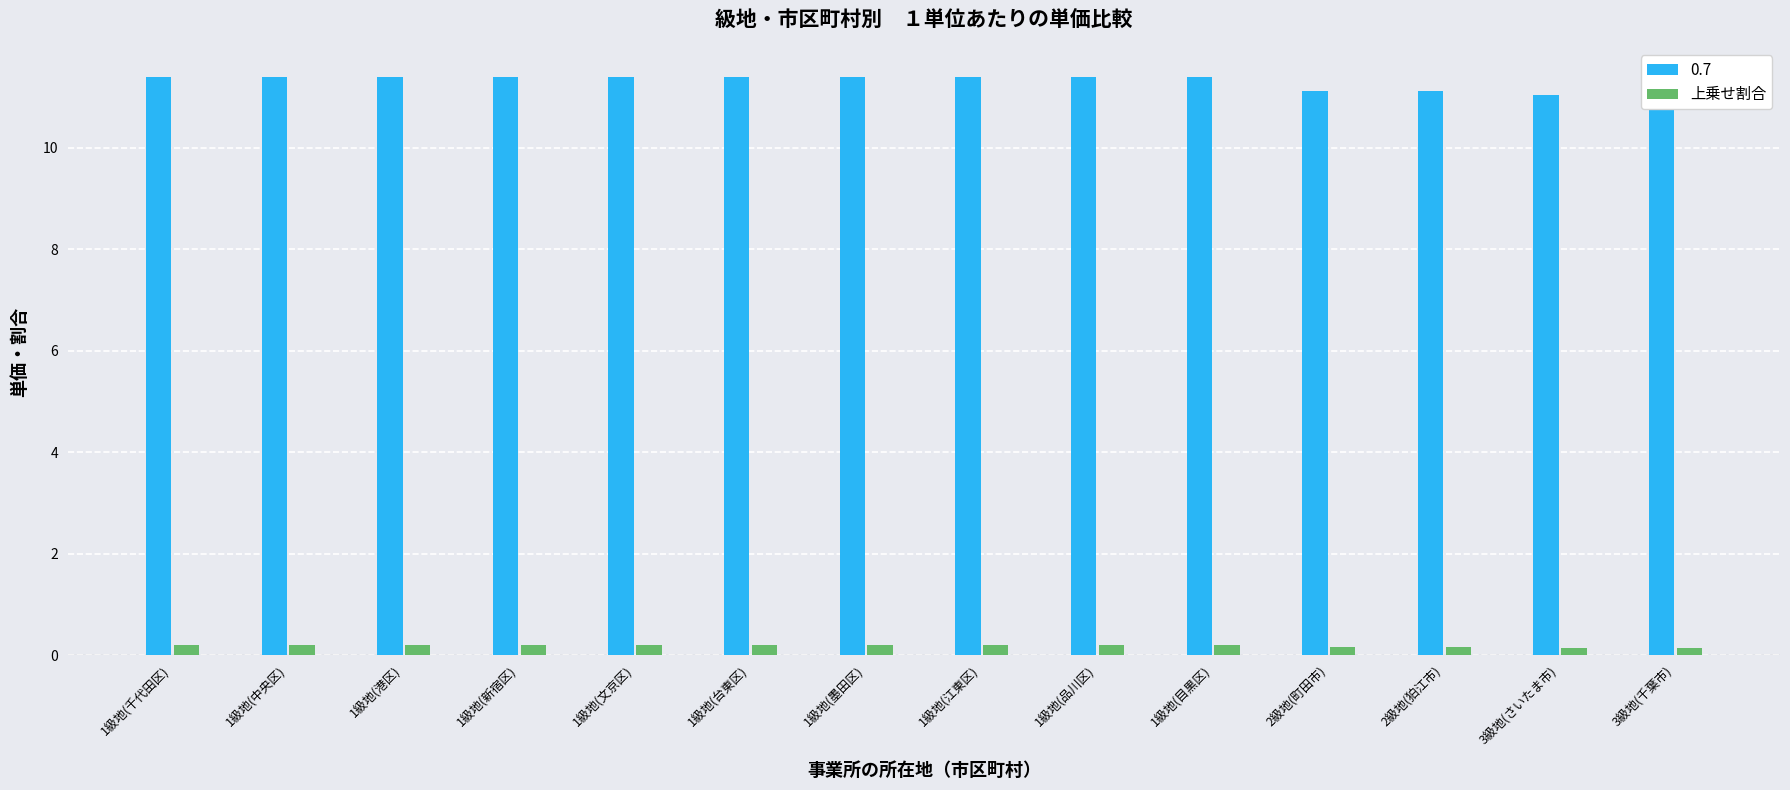

Which label corresponds to the largest value in the chart?

1級地(千代田区)